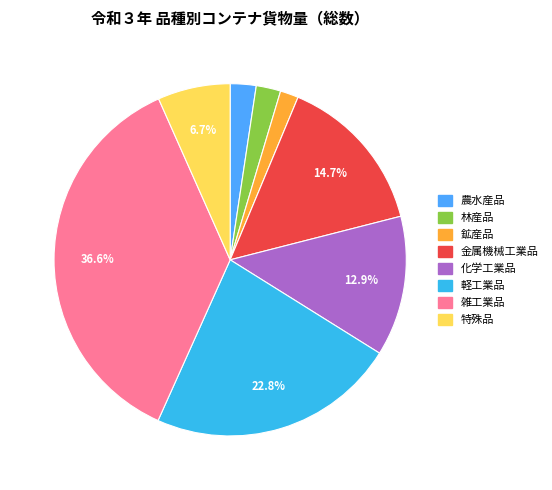

Is it true that 化学工業品 is 13% of the pie?

True